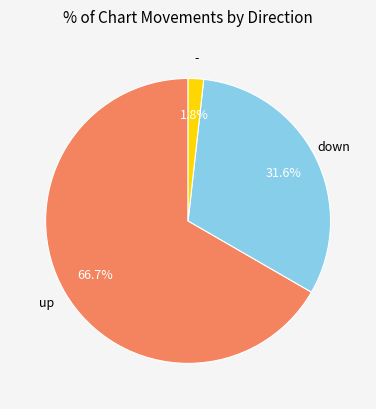

Is there a majority slice in this chart?

Yes